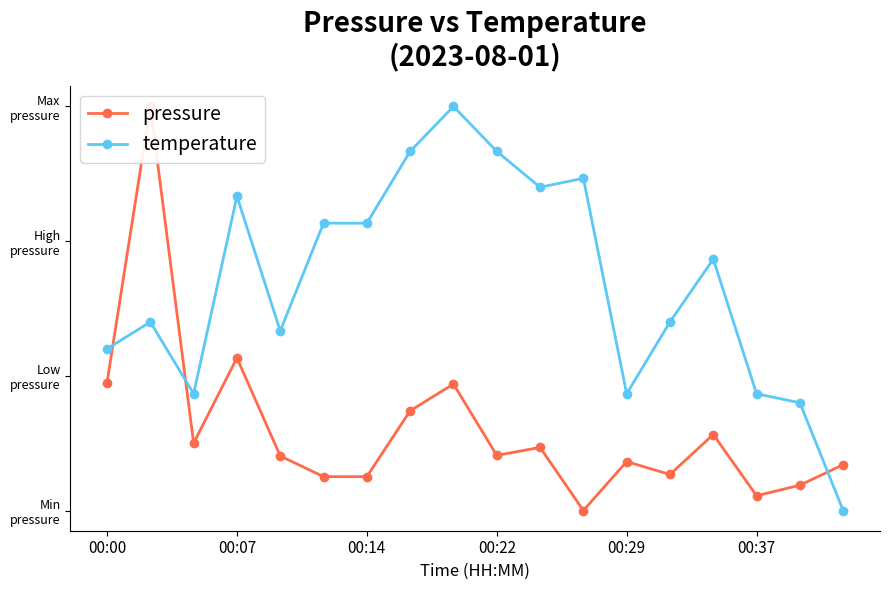

What is the maximum value for pressure?

3.0